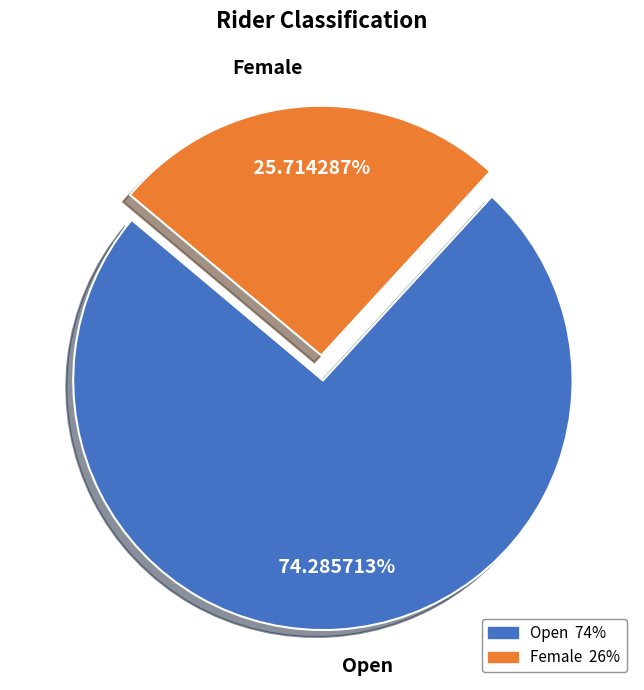

True or false: Open accounts for 87% of the total.

False